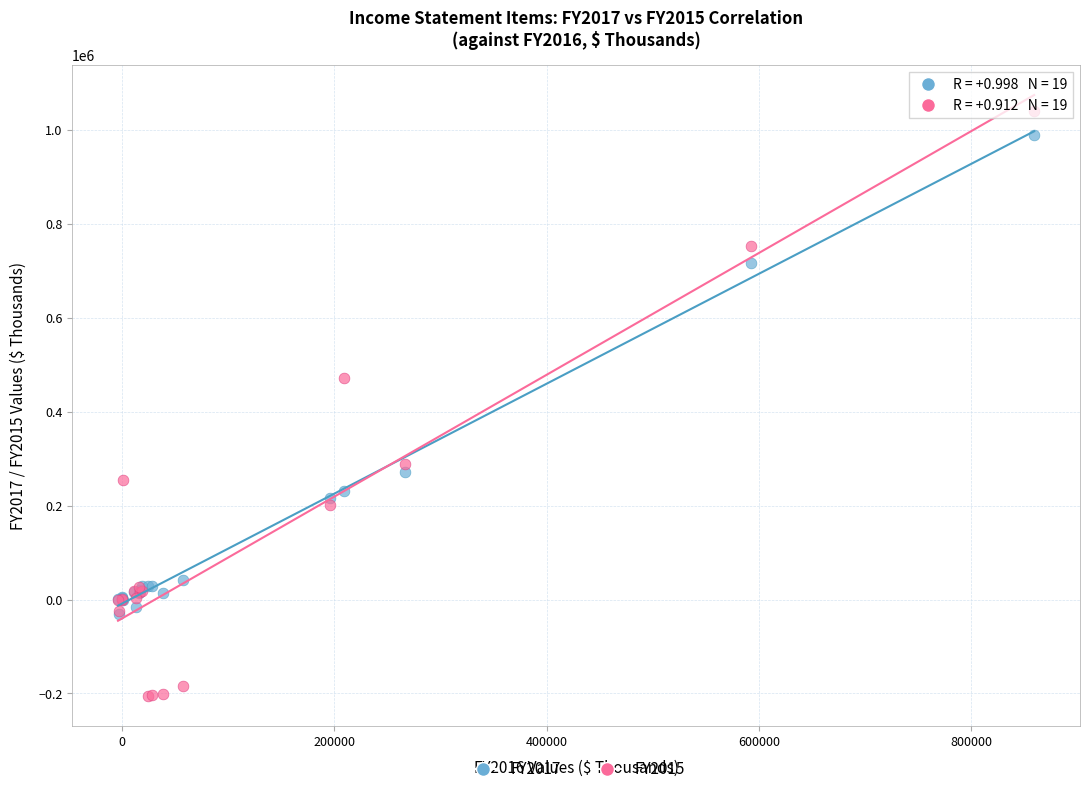

Across all series, what Y value is closest to 417850?

471700